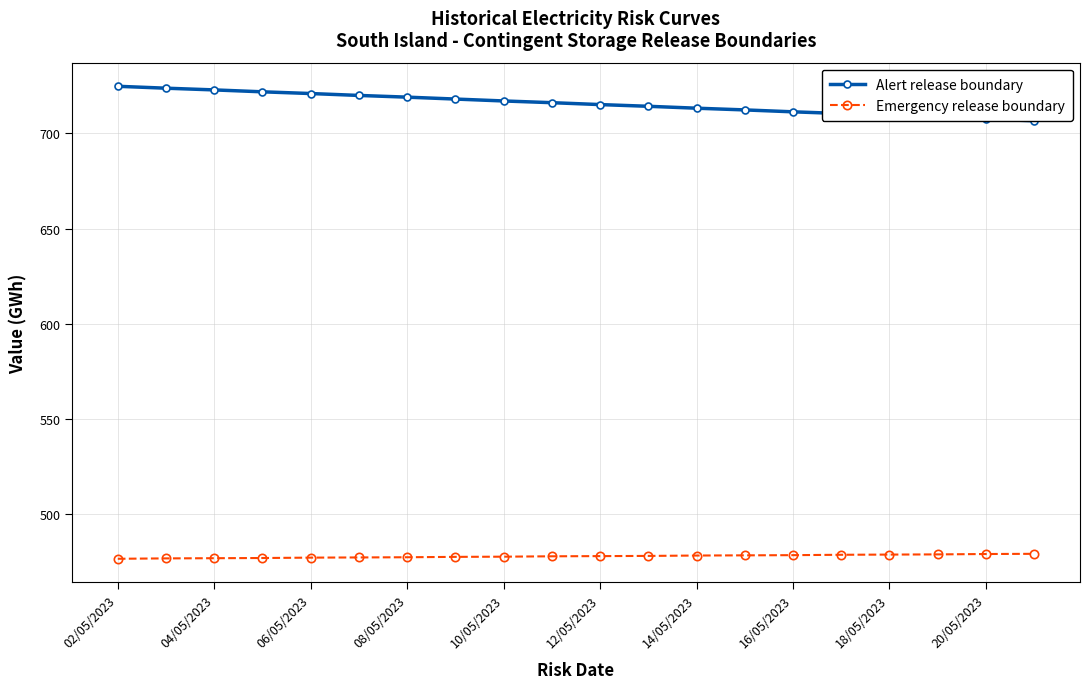

What is the lowest value of the Emergency release boundary series?

476.7